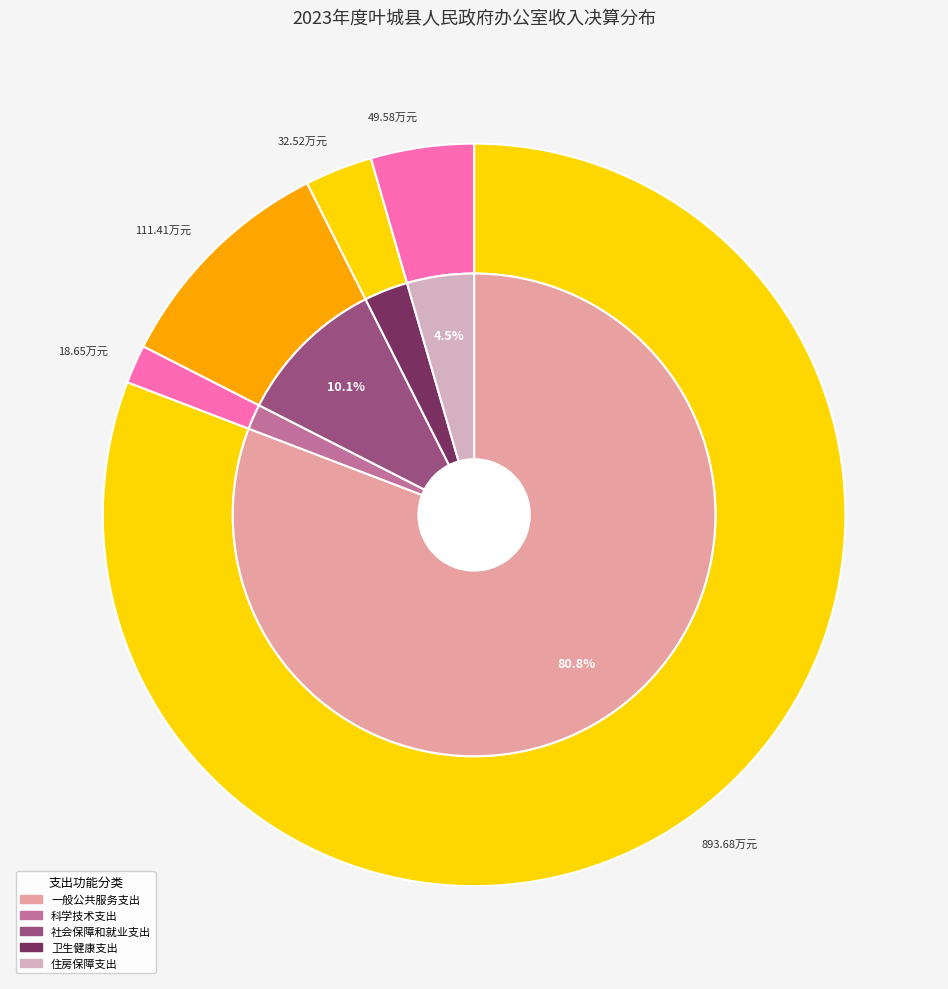

To the nearest percent, what is the combined percentage of 卫生健康支出 and 一般公共服务支出?

84%